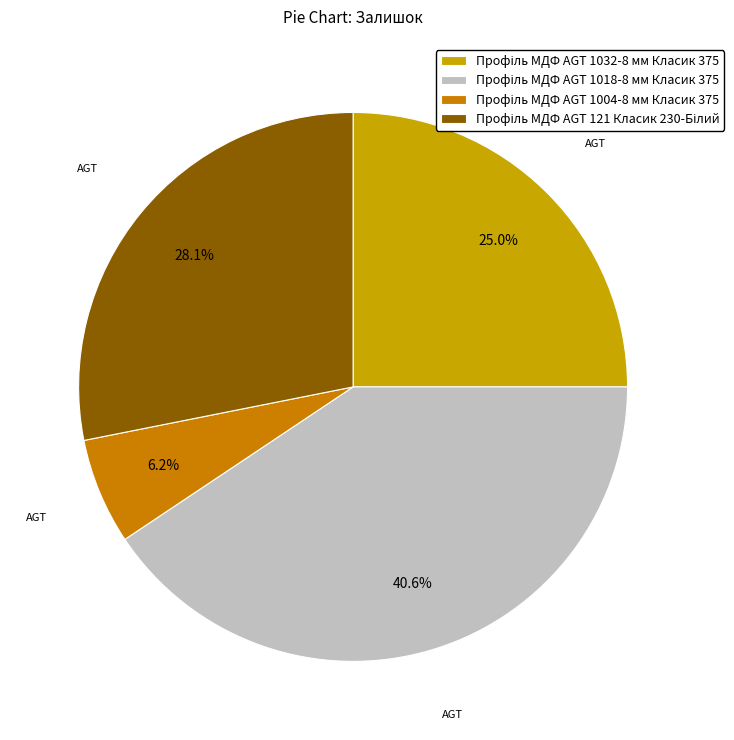

Is there a majority slice in this chart?

No